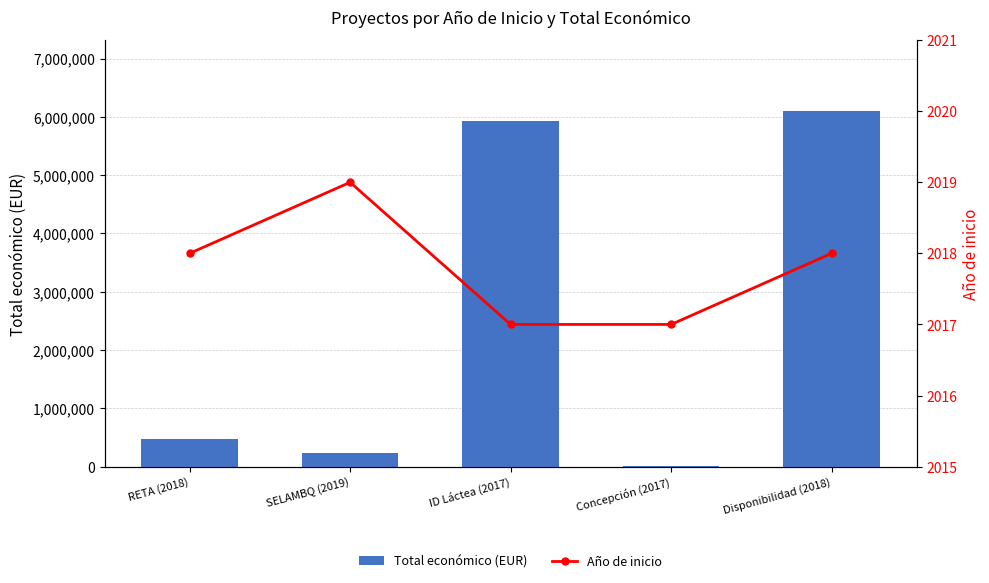

Is the value of Total económico (EUR) at Concepción (2017) greater than the value of Año de inicio at ID Láctea (2017)?

Yes